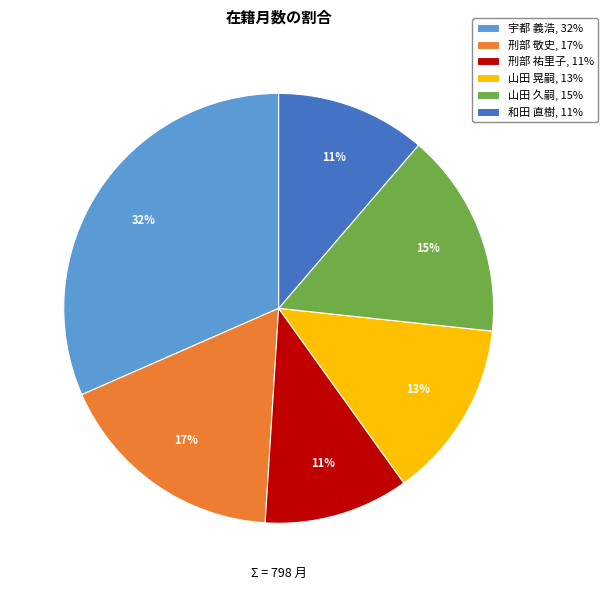

Does 山田 久嗣 account for over 50% of the chart?

No